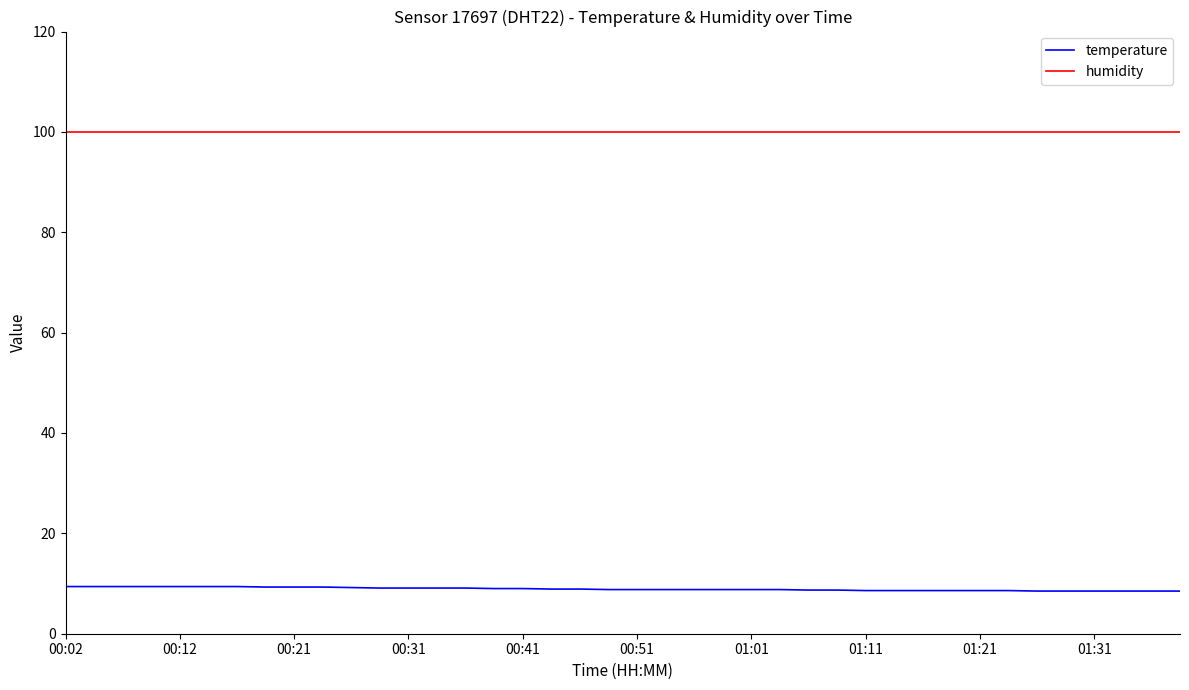

Count the number of data series in this chart.

2